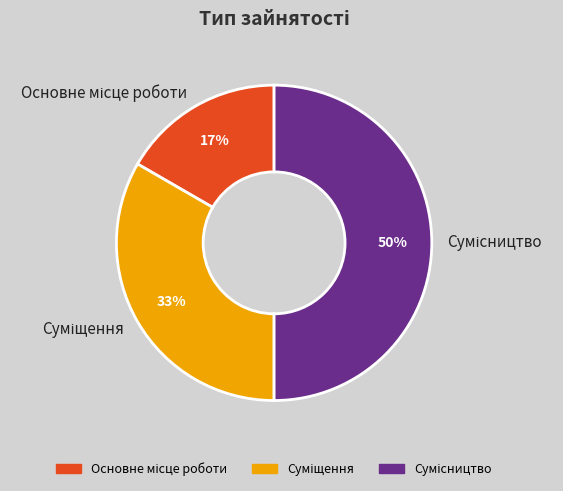

To the nearest percent, what is the difference between the largest and smallest slice percentages?

33%